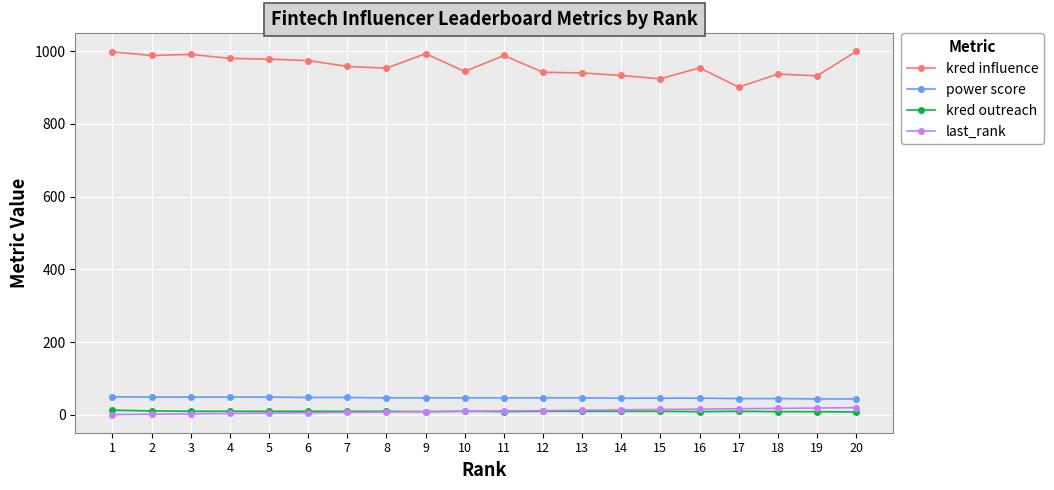

Which series has the widest spread of values?

kred influence